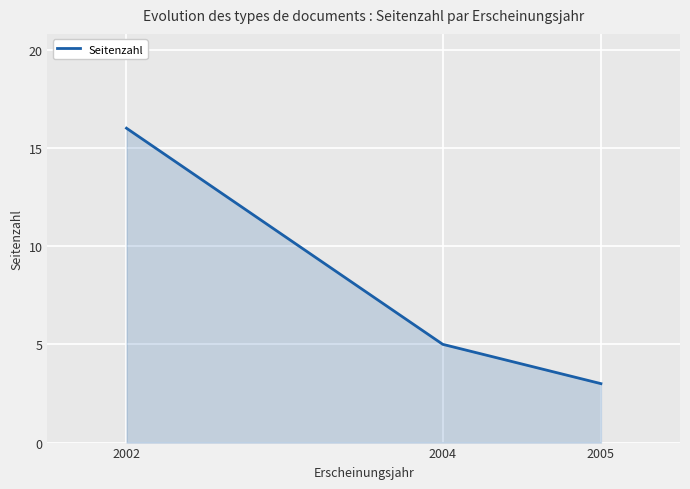

What is the change in value from 2002 to 2005?

-13